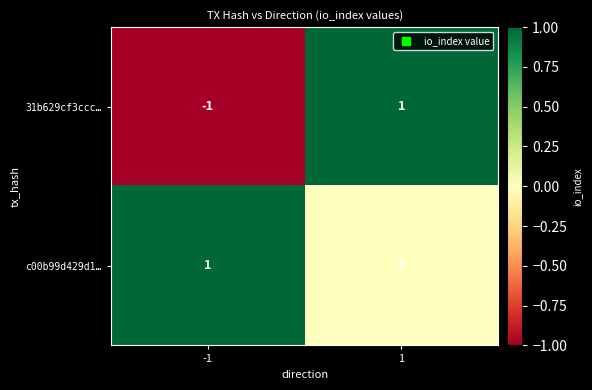

What is the difference between the highest and lowest values at 1?

1